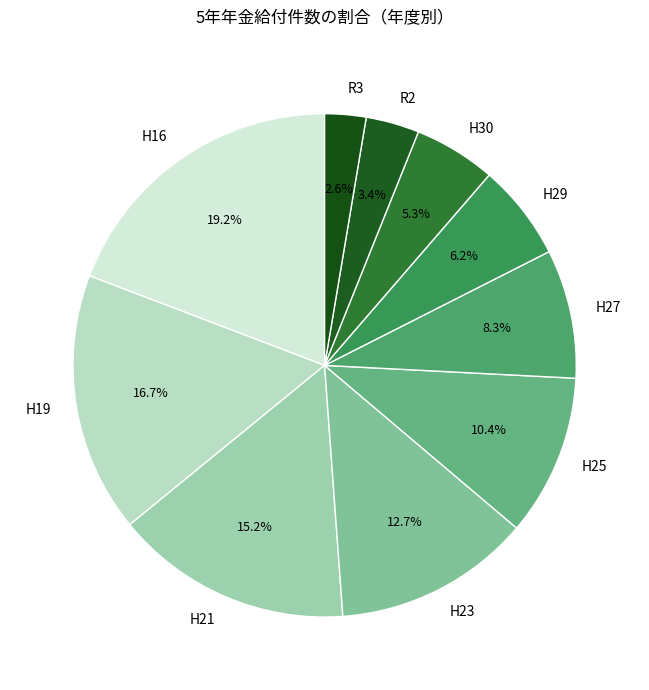

What is the ratio of the value at H16 to the value at H21?

1.3